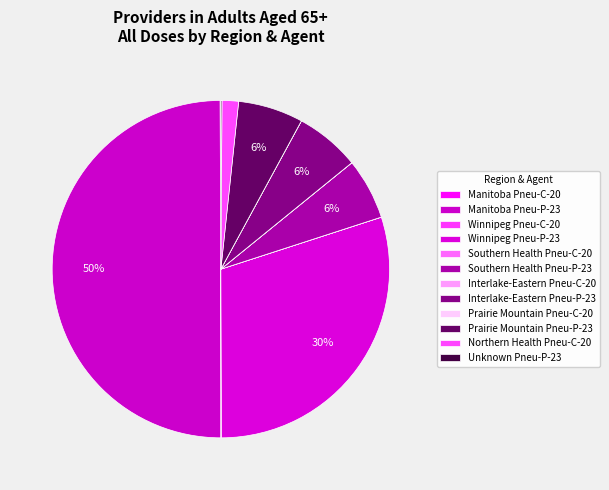

What is the change in value from Manitoba Pneu-P-23 to Winnipeg Pneu-P-23?

-4924